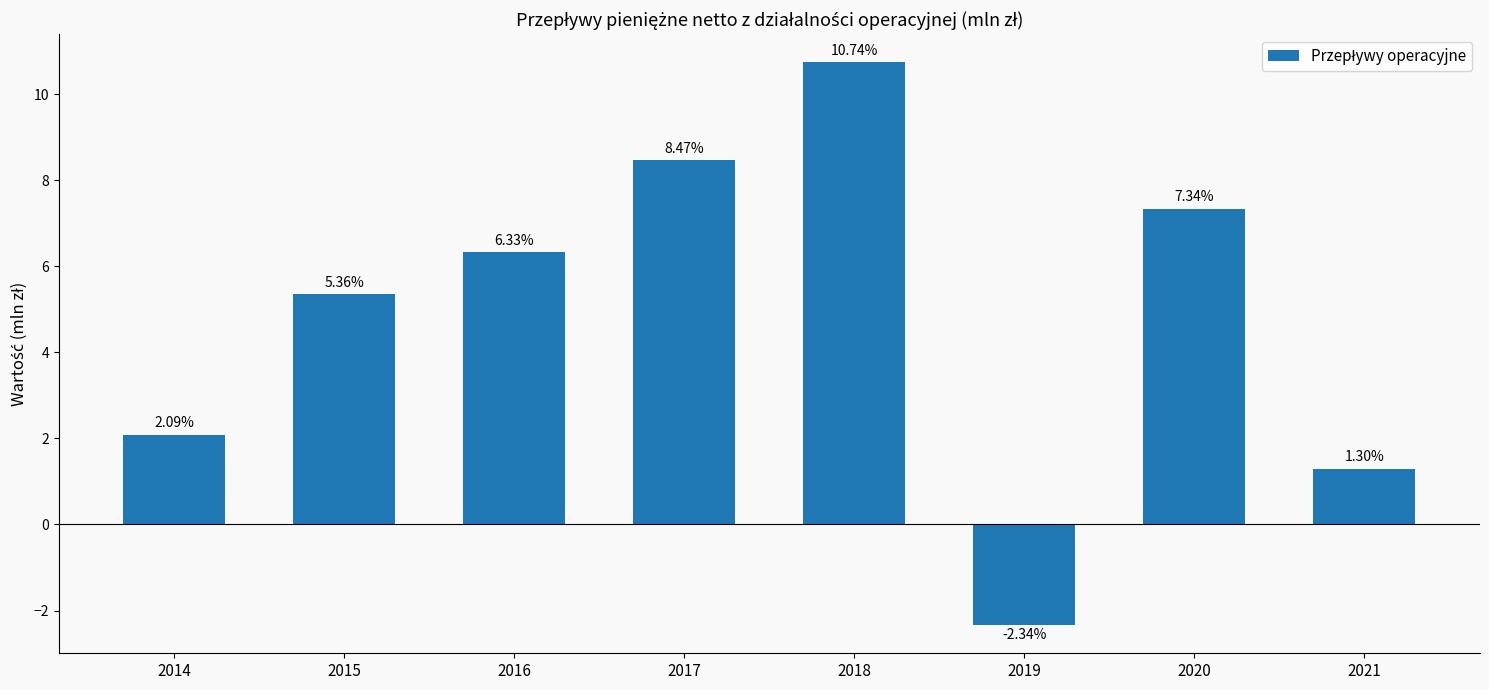

What is the change in value from 2017 to 2020?

-1.1